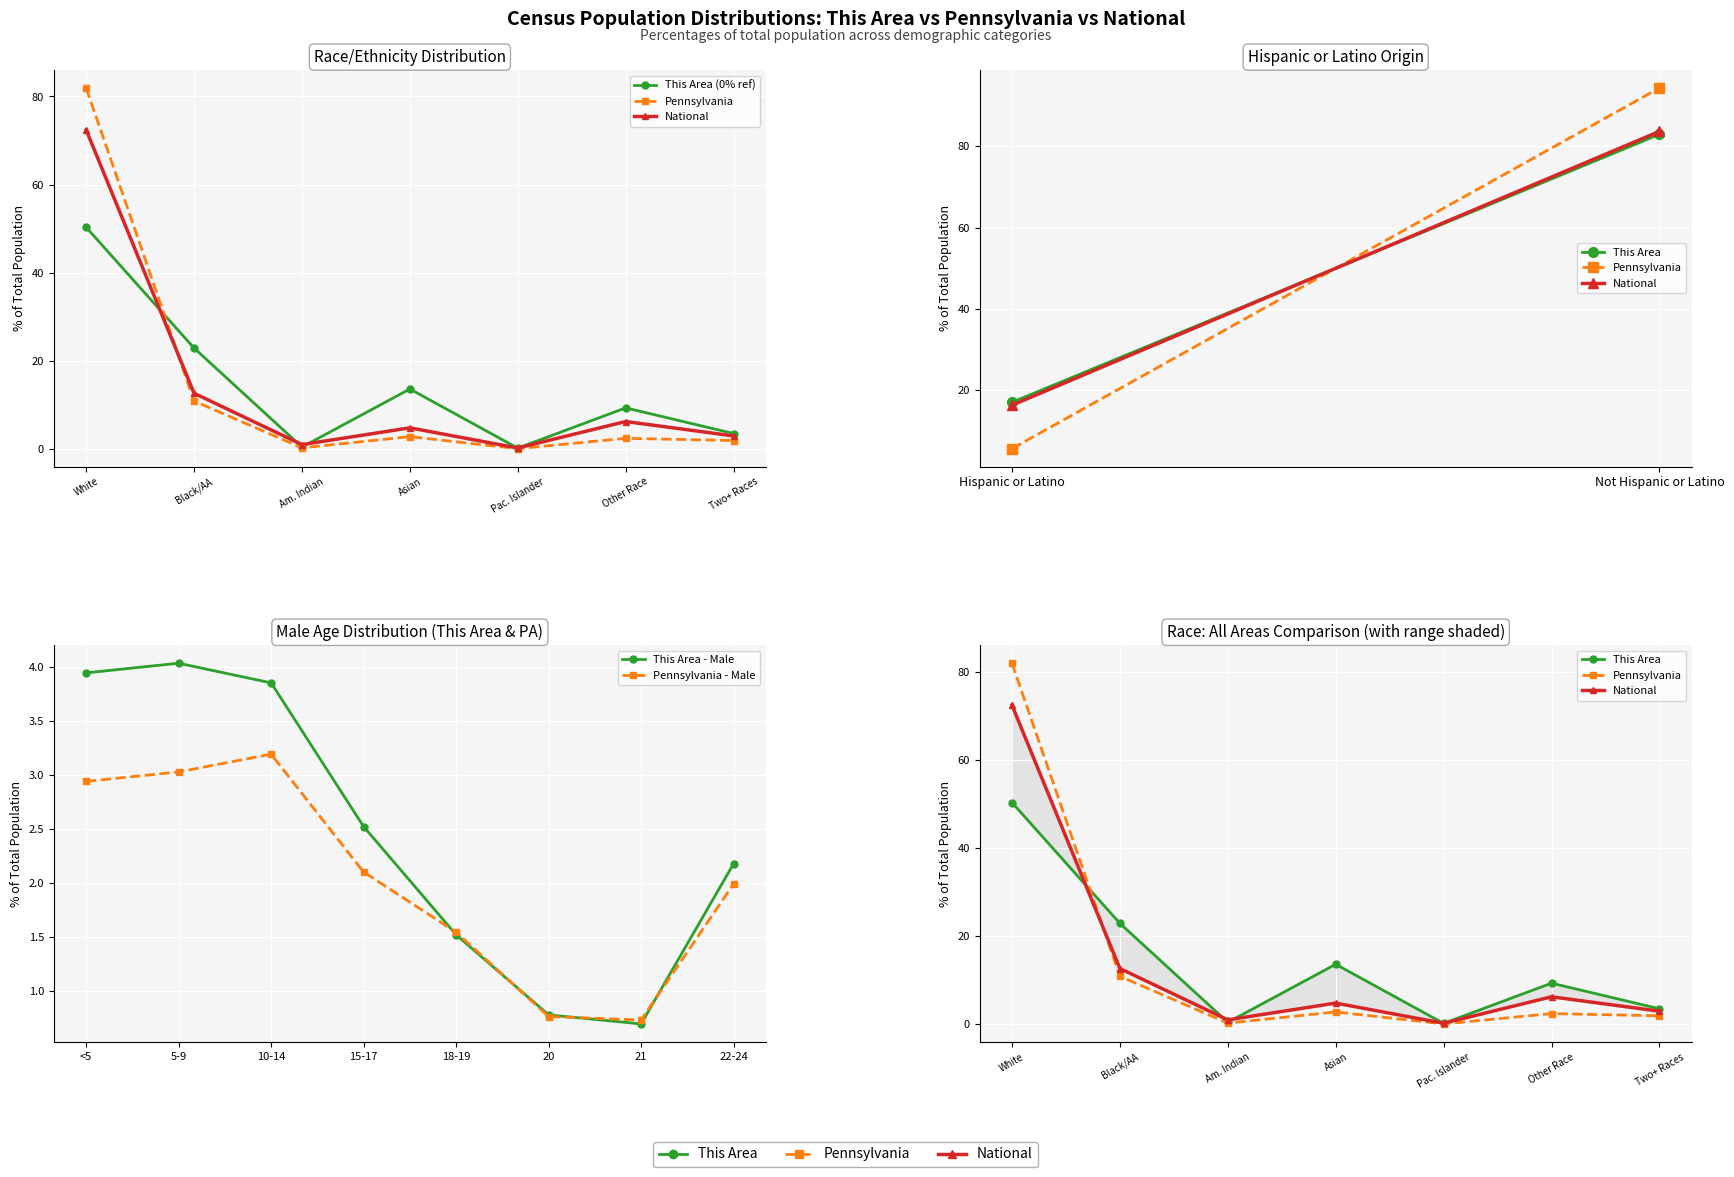

How many lines are shown in the chart?

3